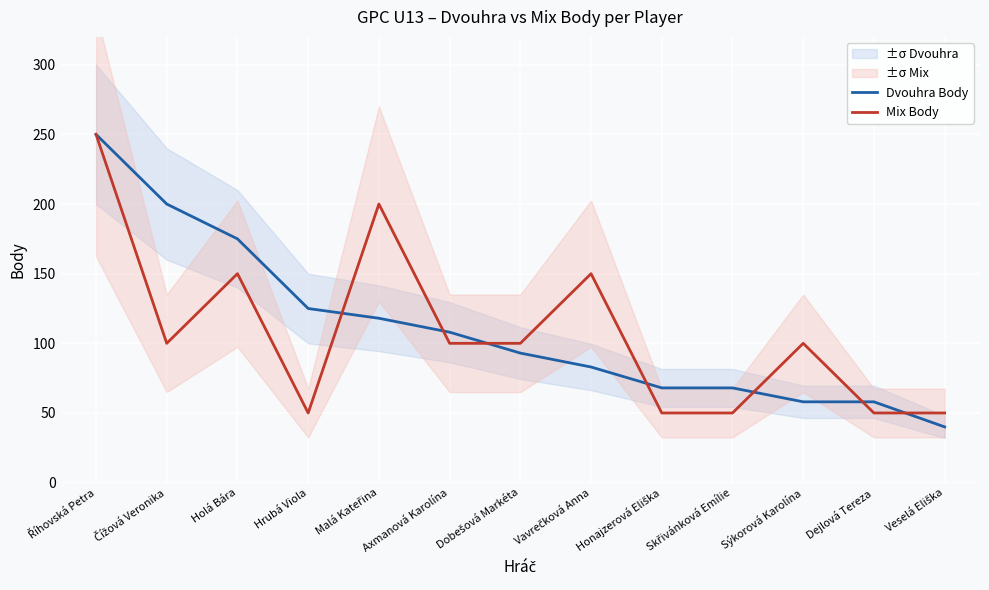

What are all the series names shown in the legend?

Dvouhra Body, Mix Body